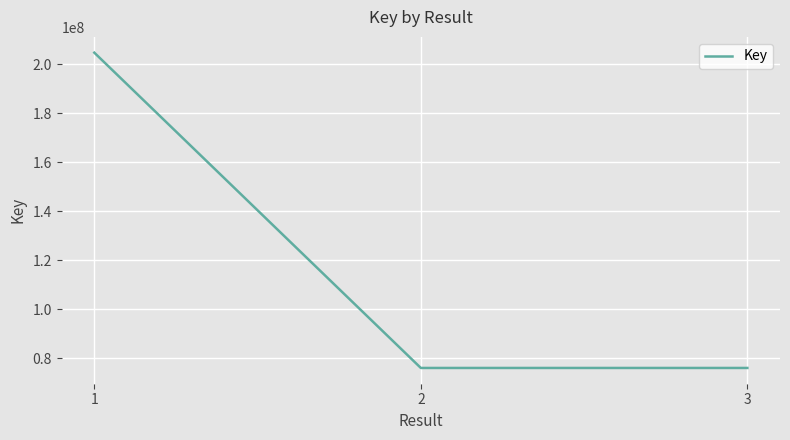

Read the value at 1.

204798140